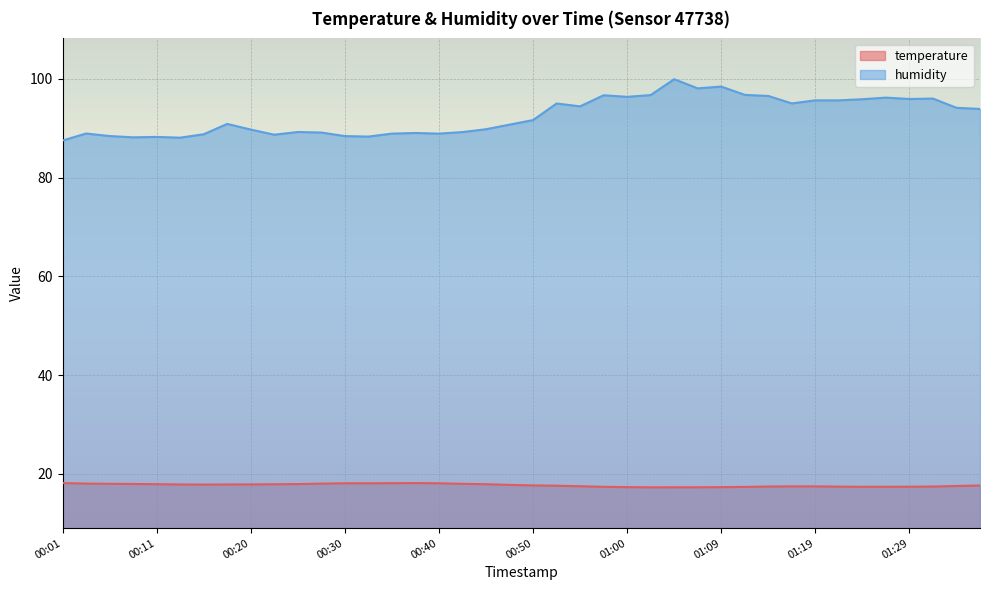

Reading left to right, what are all the values shown in this chart?

temperature: 00:01=18.1	00:03=18.0	00:06=18.0	00:08=18.0	00:11=17.9	00:13=17.9	00:16=17.8	00:18=17.9	00:20=17.9	00:23=17.9	00:25=17.9	00:28=18.0	00:30=18.1	00:33=18.1	00:35=18.1	00:38=18.1	00:40=18.1	00:43=18.0	00:45=17.9	00:47=17.8	00:50=17.7	00:52=17.6	00:55=17.5	00:57=17.4	01:00=17.3	01:02=17.3	01:05=17.3	01:07=17.3	01:09=17.3	01:12=17.4	01:14=17.4	01:17=17.5	01:19=17.5	01:22=17.4	01:24=17.4	01:27=17.4	01:29=17.4	01:32=17.4	01:34=17.6	01:37=17.6
humidity: 00:01=87.5	00:03=89.0	00:06=88.4	00:08=88.2	00:11=88.3	00:13=88.1	00:16=88.8	00:18=90.9	00:20=89.8	00:23=88.7	00:25=89.3	00:28=89.2	00:30=88.4	00:33=88.3	00:35=88.9	00:38=89.1	00:40=88.9	00:43=89.2	00:45=89.8	00:47=90.8	00:50=91.7	00:52=95.0	00:55=94.5	00:57=96.7	01:00=96.4	01:02=96.7	01:05=100.0	01:07=98.1	01:09=98.5	01:12=96.8	01:14=96.6	01:17=95.0	01:19=95.7	01:22=95.7	01:24=95.9	01:27=96.2	01:29=95.9	01:32=96.0	01:34=94.2	01:37=93.9